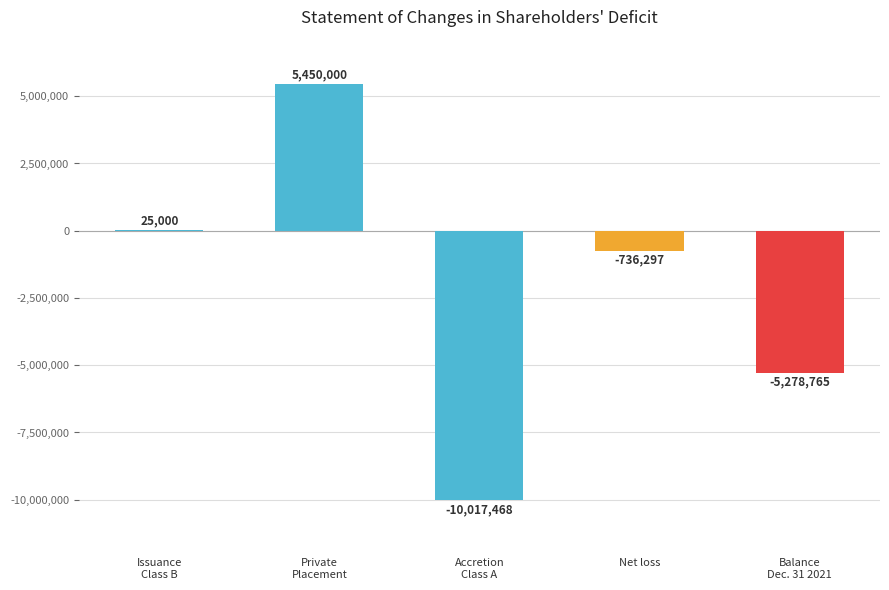

What is the maximum value shown in the chart?

5450000